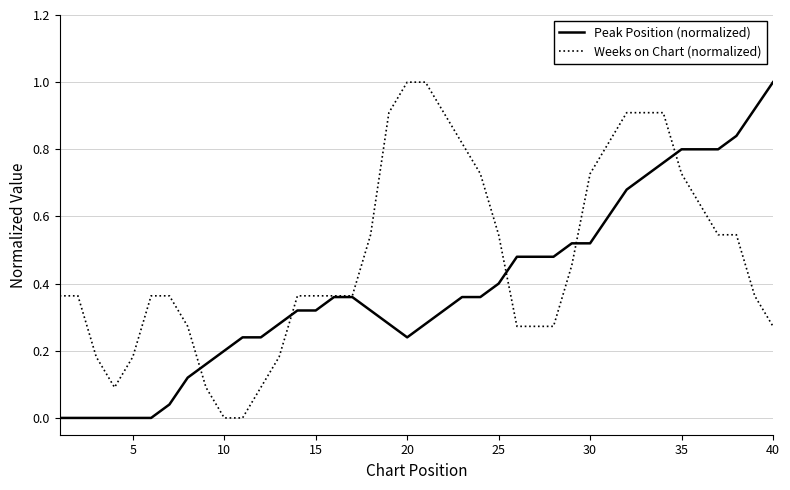

List the series in order of their overall mean, lowest first.

Peak Position (normalized), Weeks on Chart (normalized)